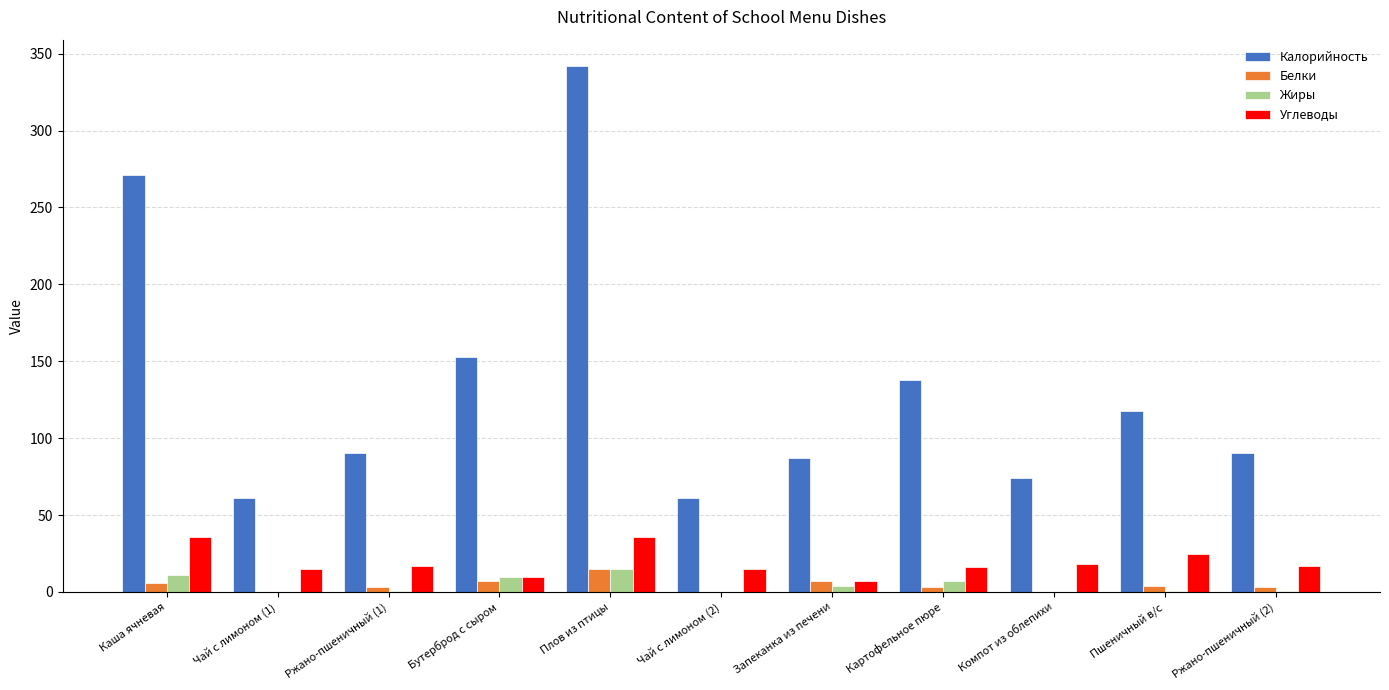

Is the value of Калорийность at Каша ячневая greater than the value of Жиры at Плов из птицы?

Yes